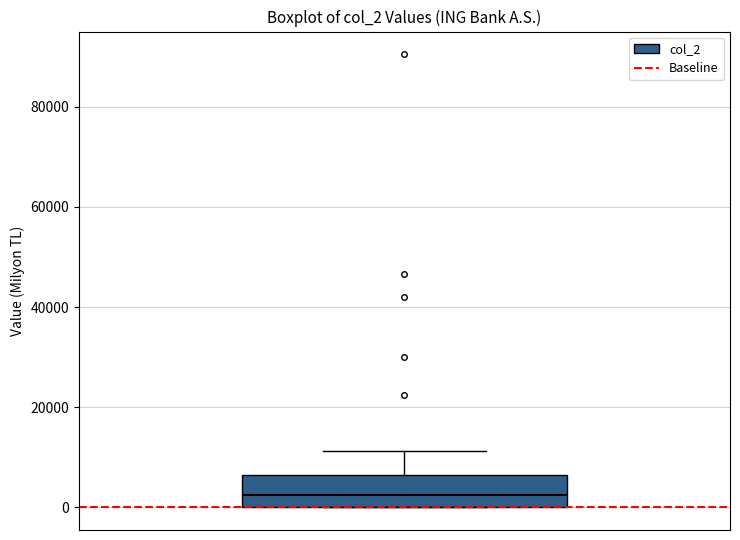

Read this box plot against the y-axis: the position of the median line, the range covered by the box, and the ends of both whiskers. The values are not printed on the chart, so give them approximately, as read against the axis.

median 2000, box 0 to 6000, whiskers 0 to 12000